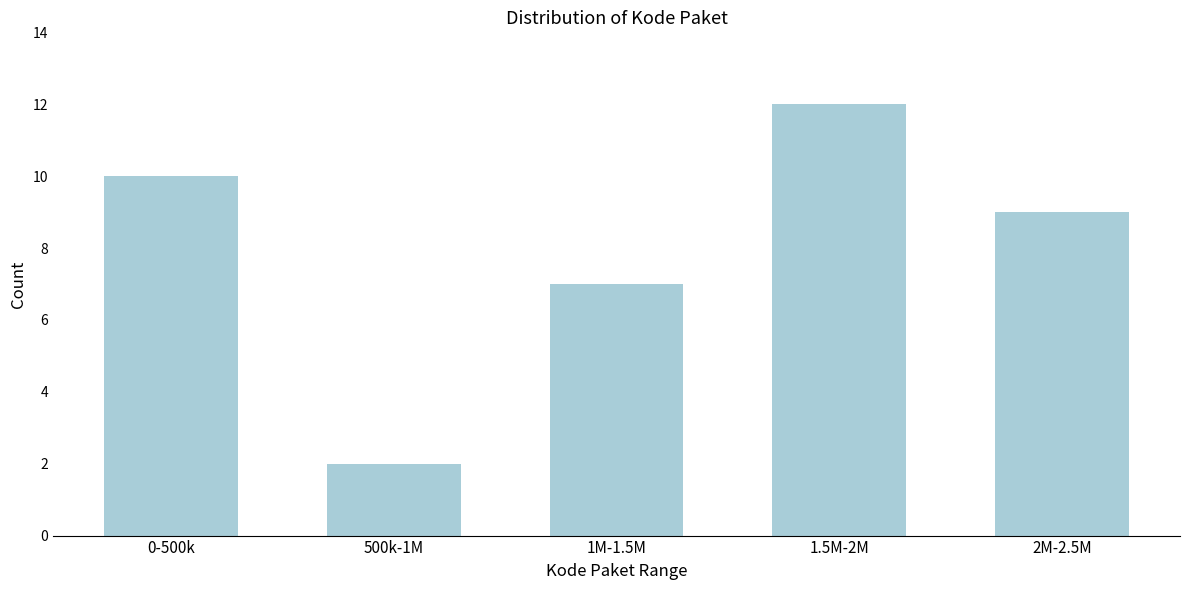

Reading left to right, list all the values displayed in this chart.

0-500k=10	500k-1M=2	1M-1.5M=7	1.5M-2M=12	2M-2.5M=9